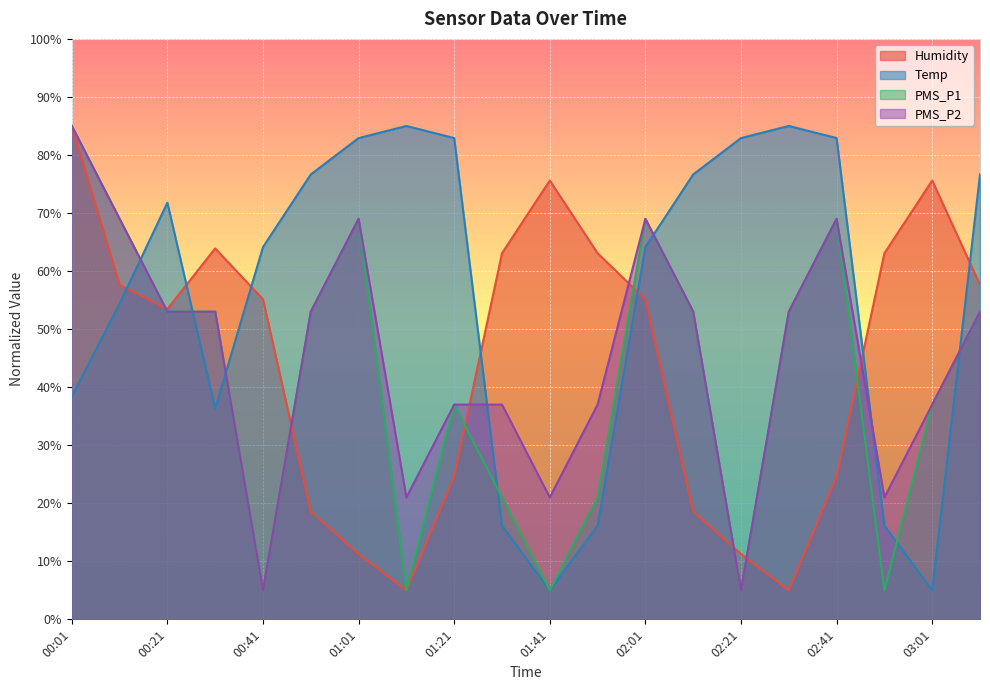

What is the smallest value displayed?

5.0